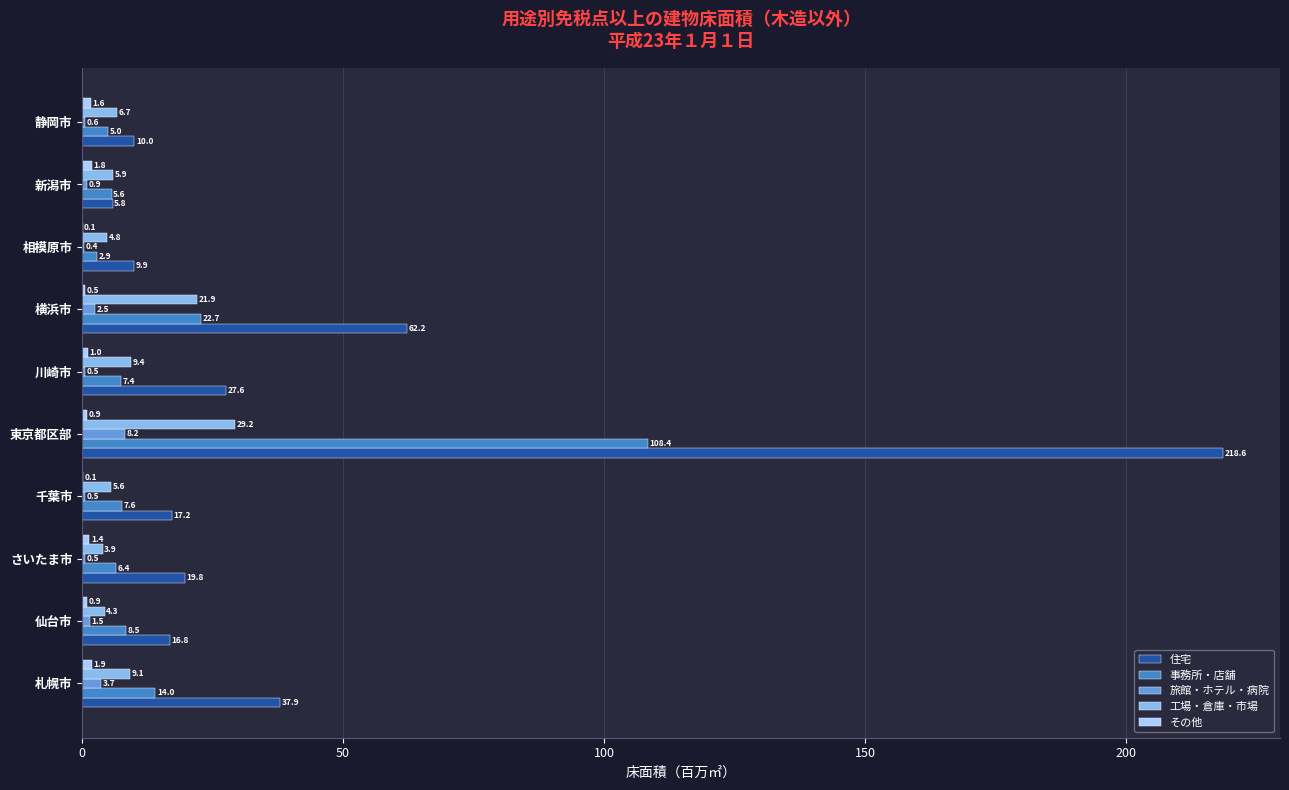

Which series changed the most between 横浜市 and 相模原市?

住宅